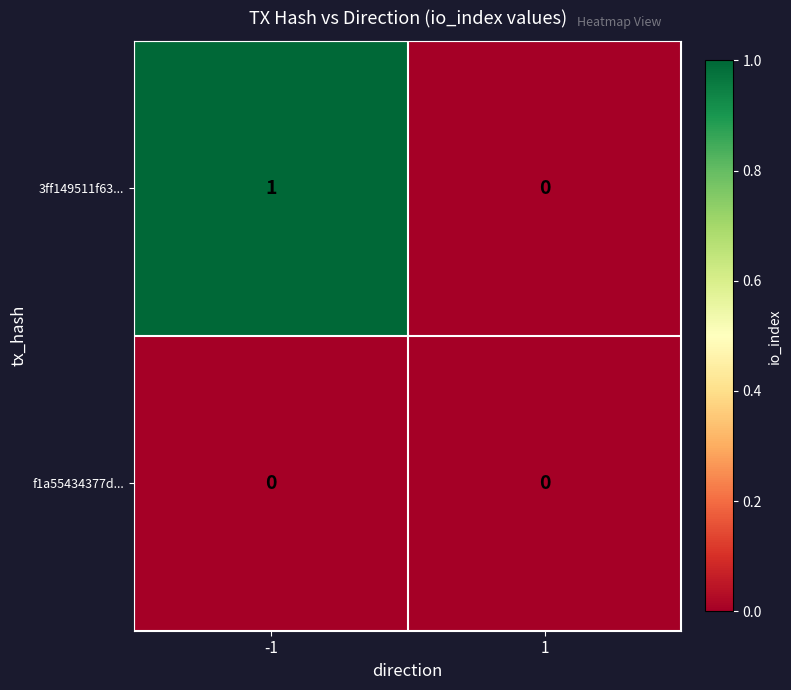

Which series has the largest range (max minus min)?

3ff149511f63...